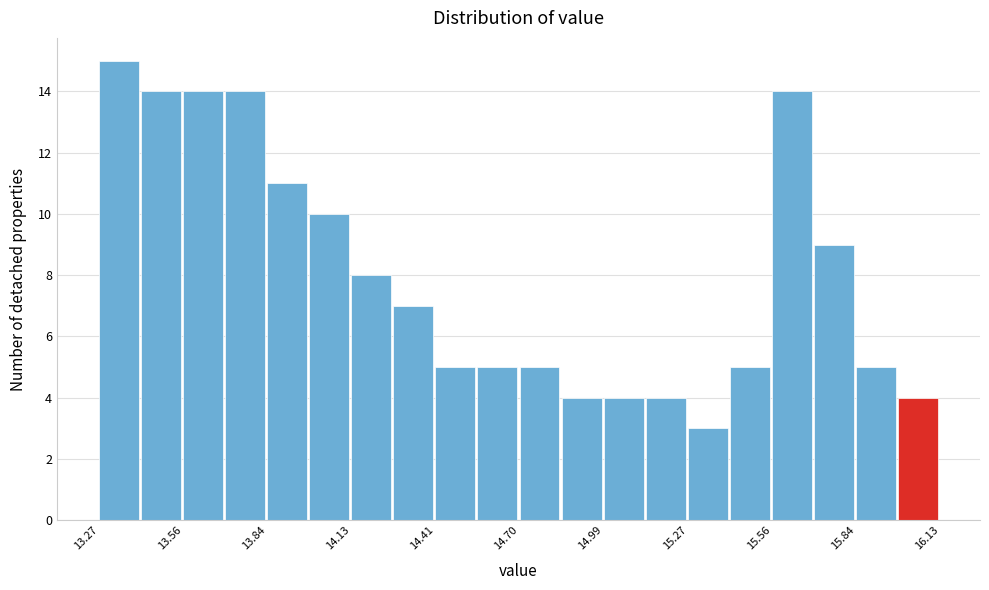

Around what value on the x-axis is the tallest bar? Give the approximate position of its centre, as read against the axis.

13.35